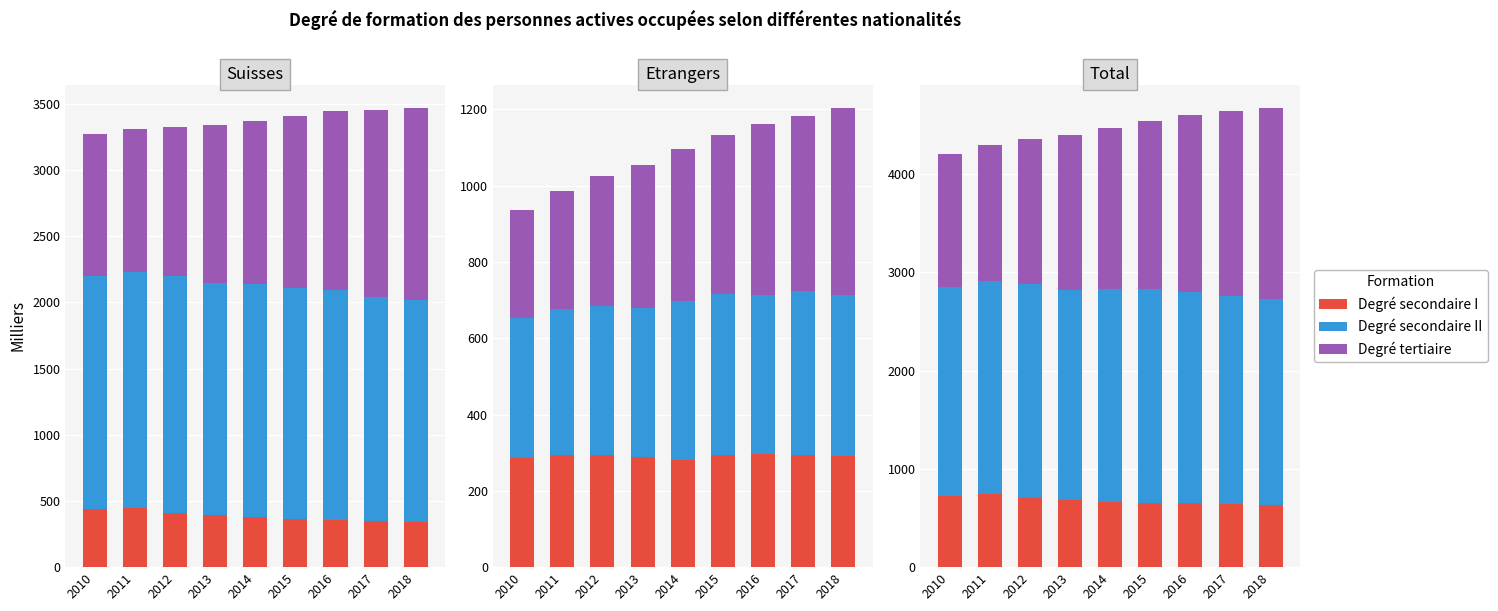

At 2016, list the series in order from smallest to largest.

Degré secondaire I, Degré tertiaire, Degré secondaire II